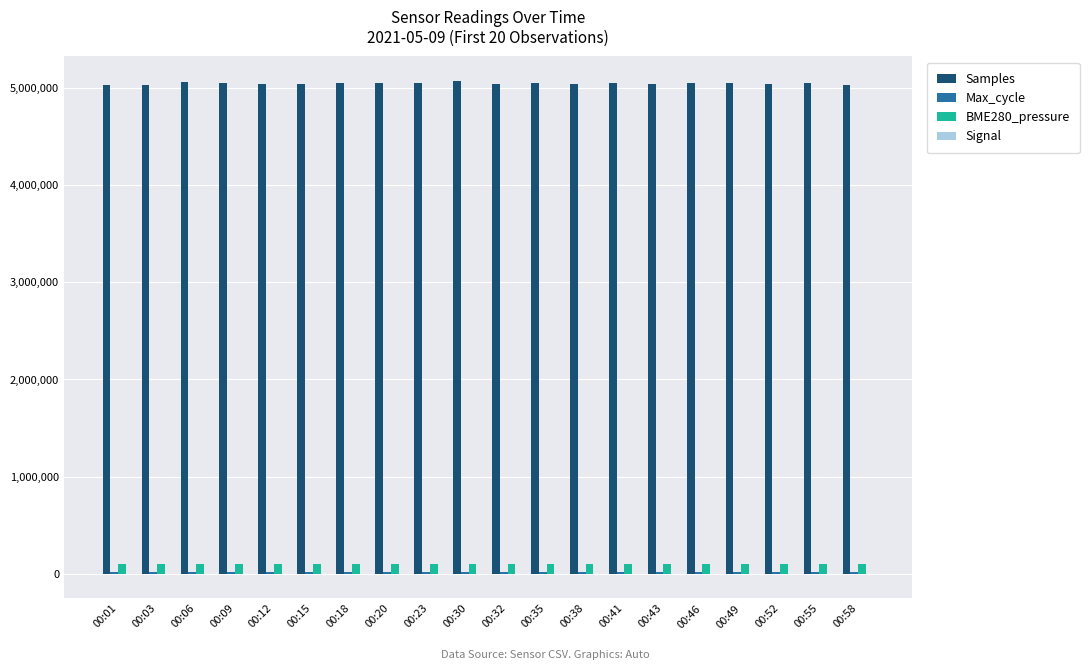

At which label does Samples first exceed 5048702?

00:06